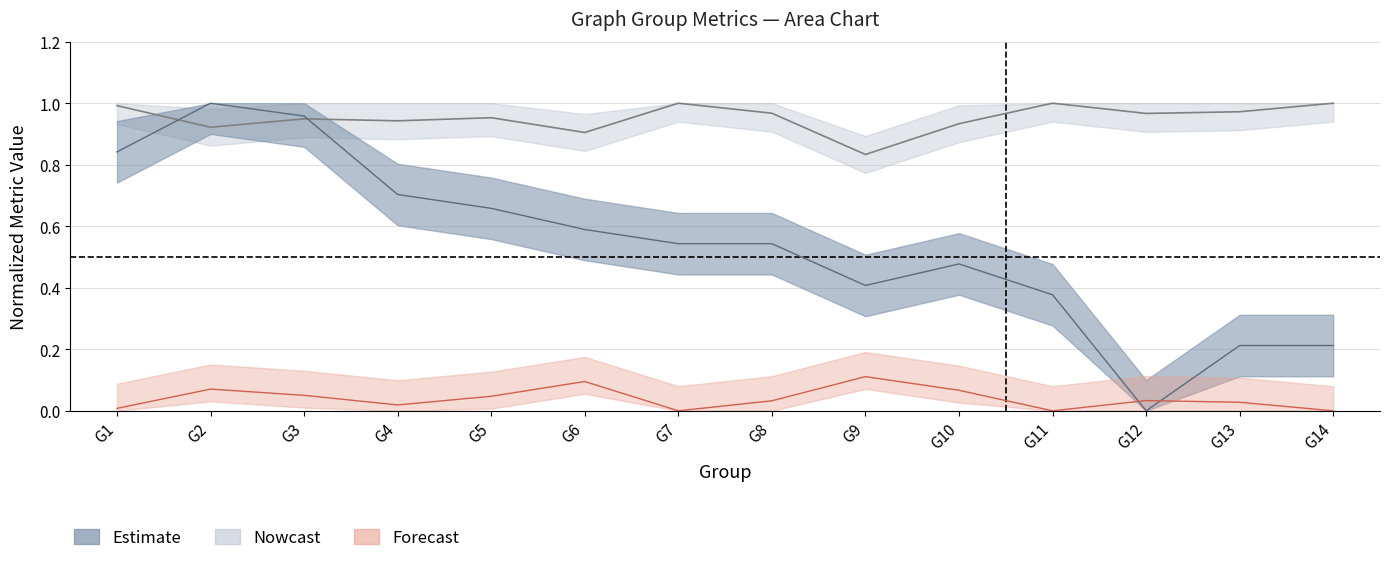

In Non-categorized Word Percentage, how many points are lower than both neighbors (excluding endpoints)?

5